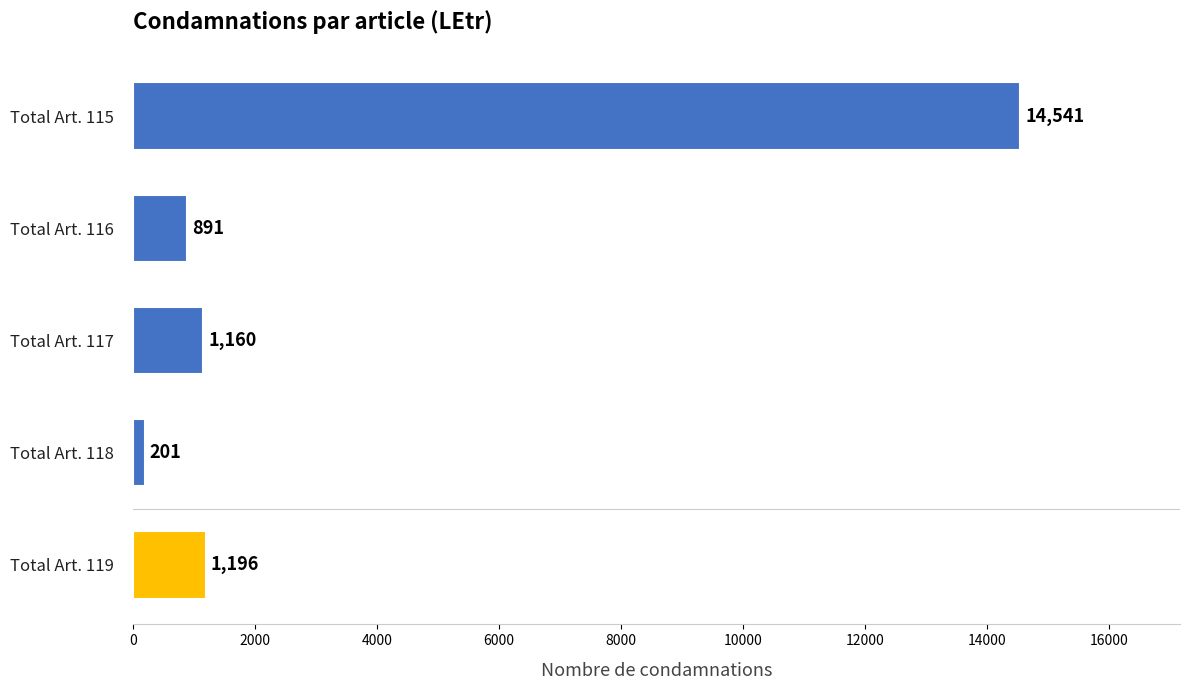

List the labels in order of value, smallest first.

Total Art. 118, Total Art. 116, Total Art. 117, Total Art. 119, Total Art. 115